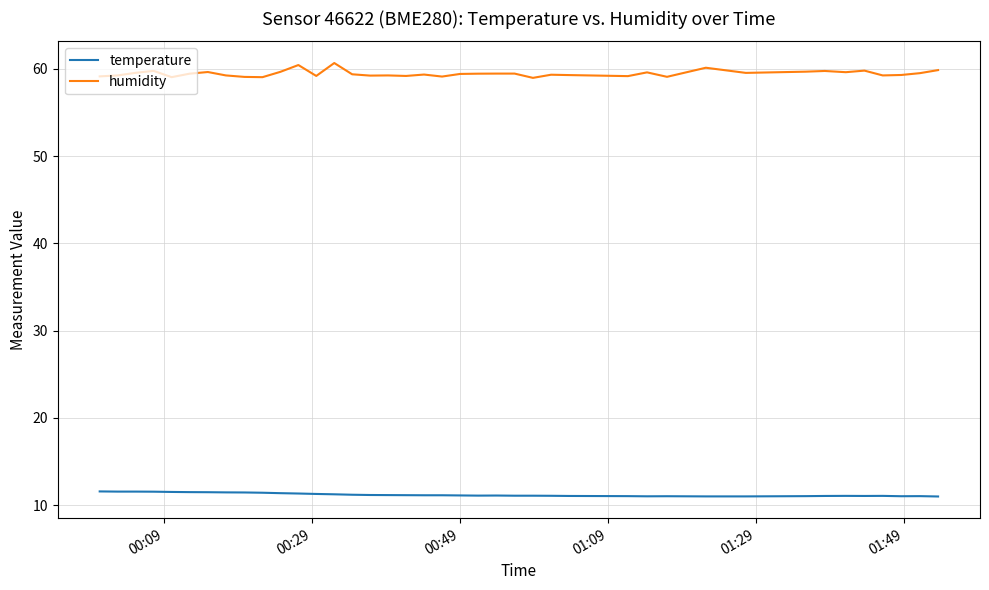

Which series has the largest total across all categories?

humidity